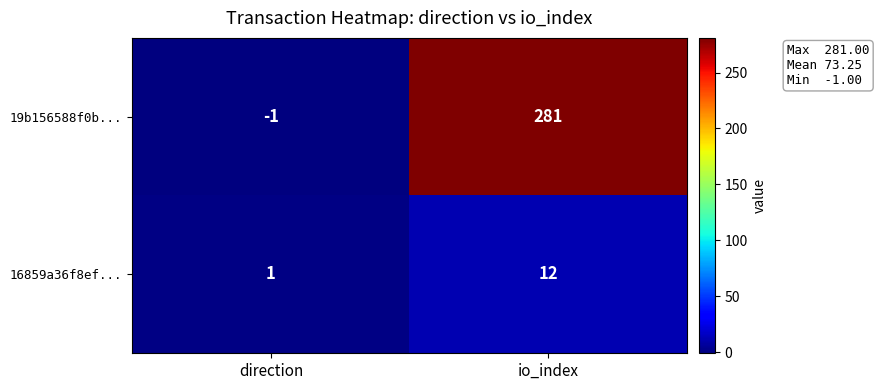

At which label does 16859a36f8ef... reach its minimum?

direction